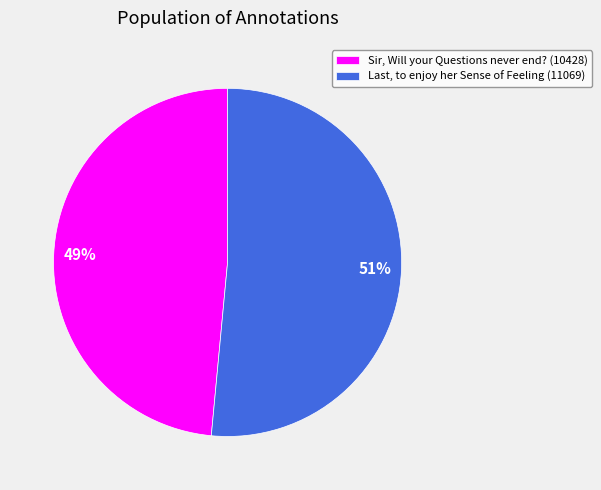

To the nearest percent, what is the average slice percentage?

50%